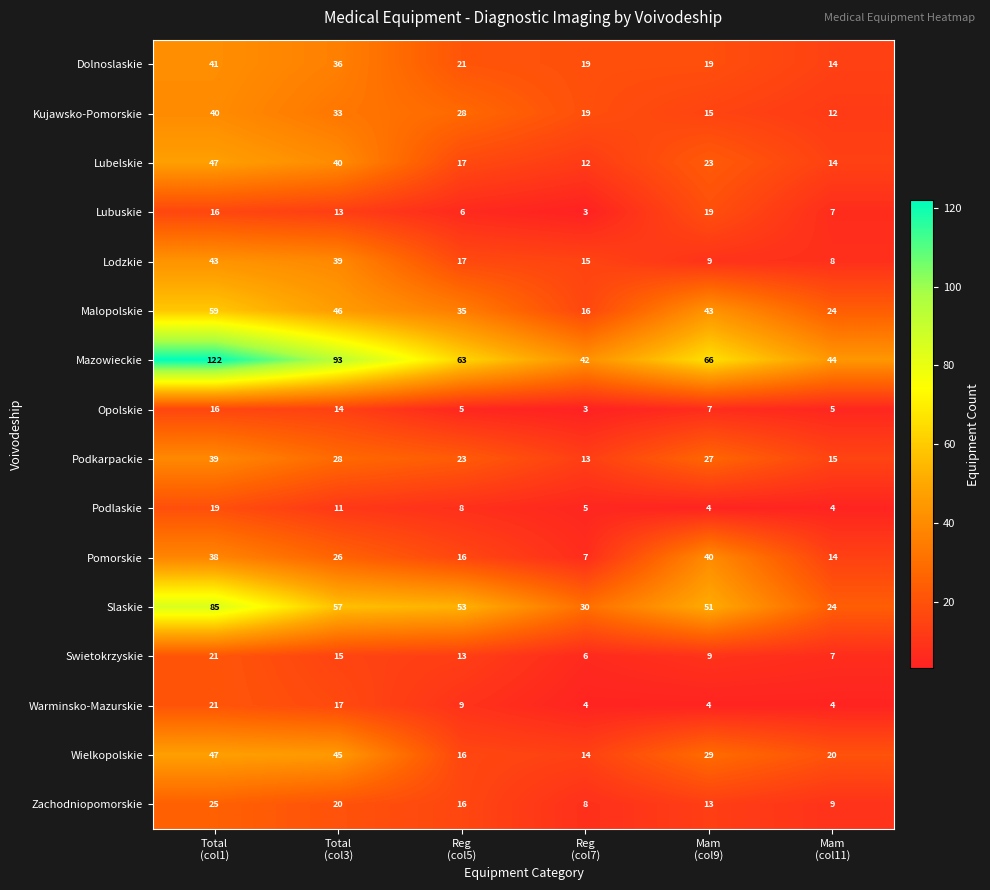

Which series has the largest total across all categories?

Mazowieckie